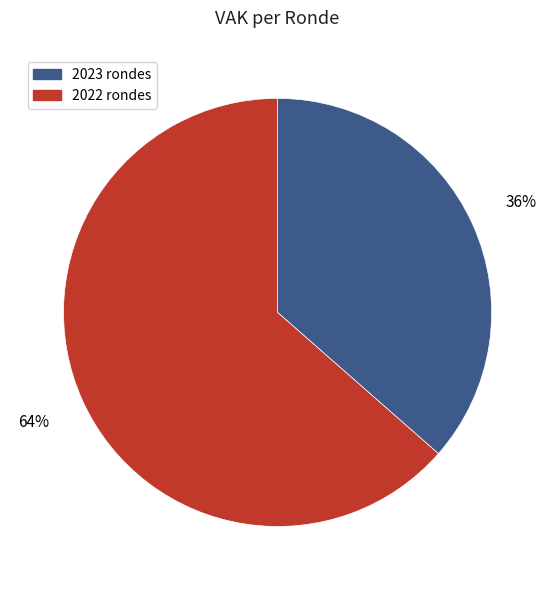

To the nearest percent, what is the average slice percentage?

50%